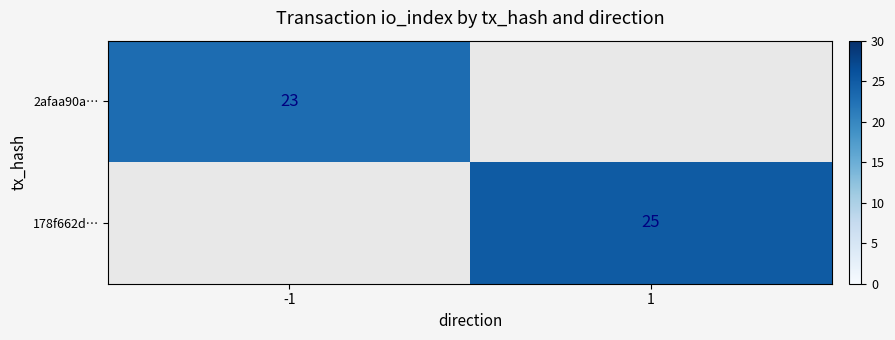

Is it true that 2afaa90a… equals 37 at -1?

False